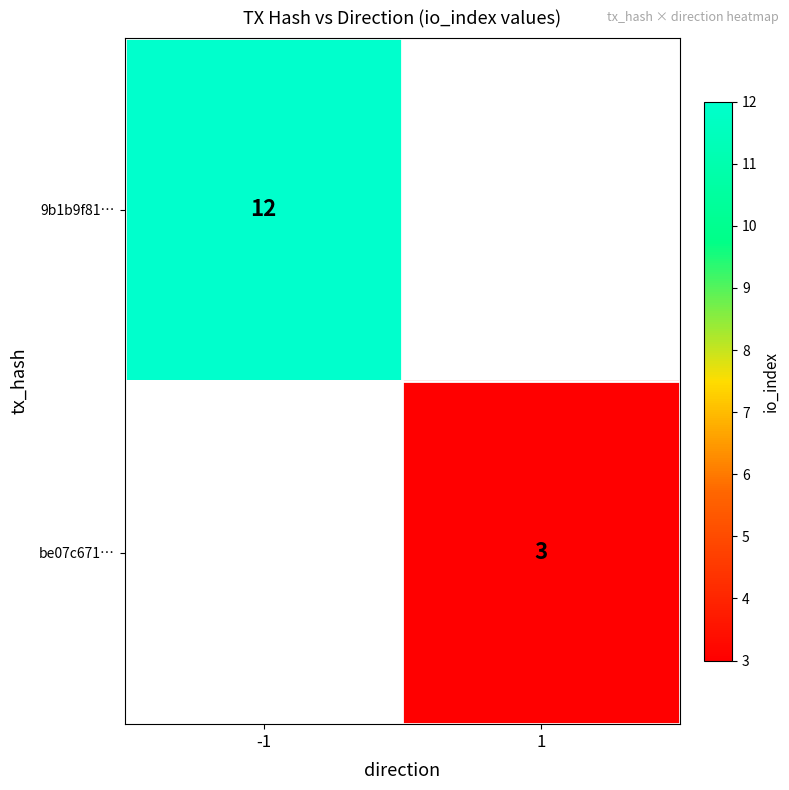

Is it true that be07c671… equals 1 at 1?

False